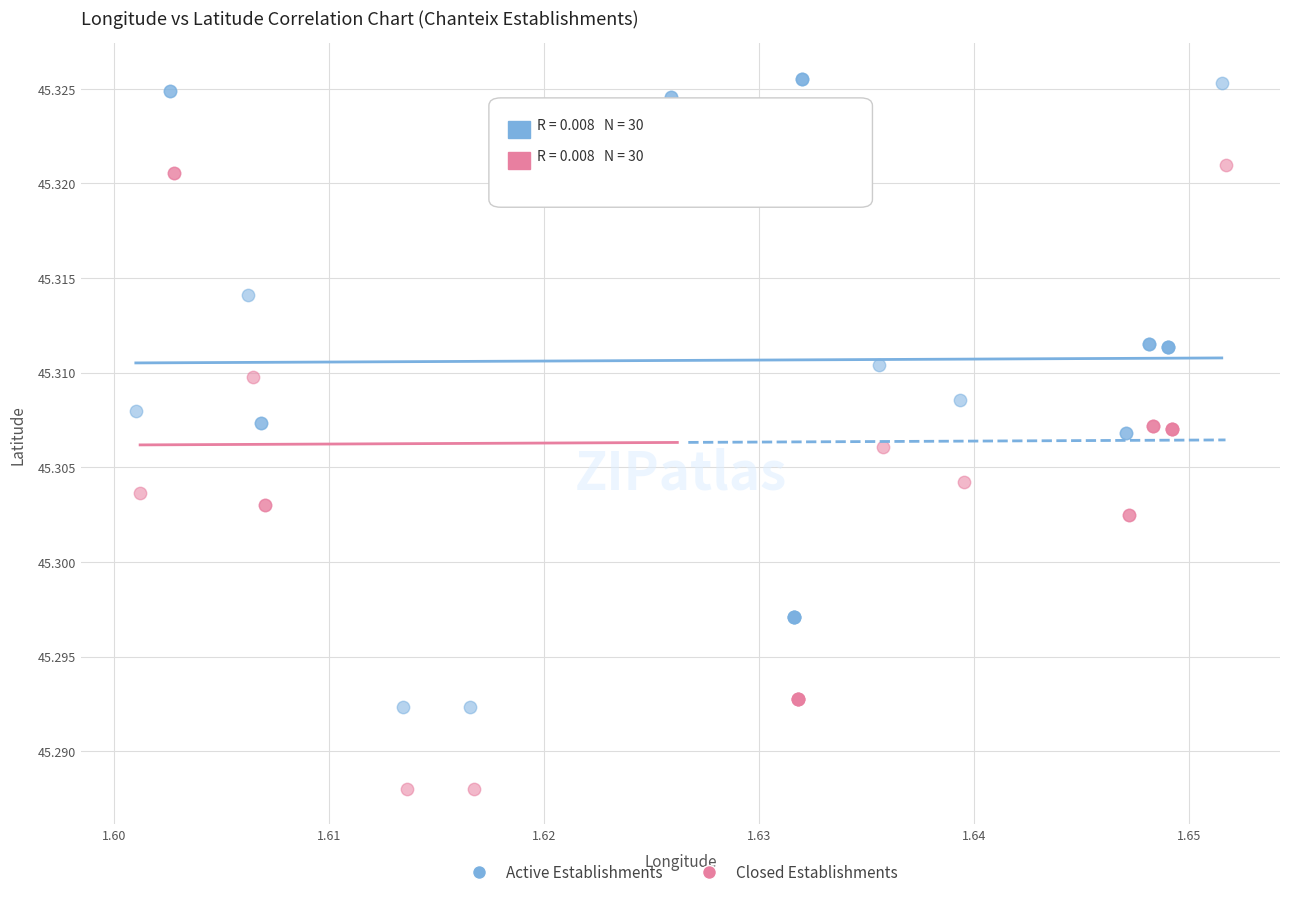

Which series reaches the minimum Y coordinate?

Closed Establishments